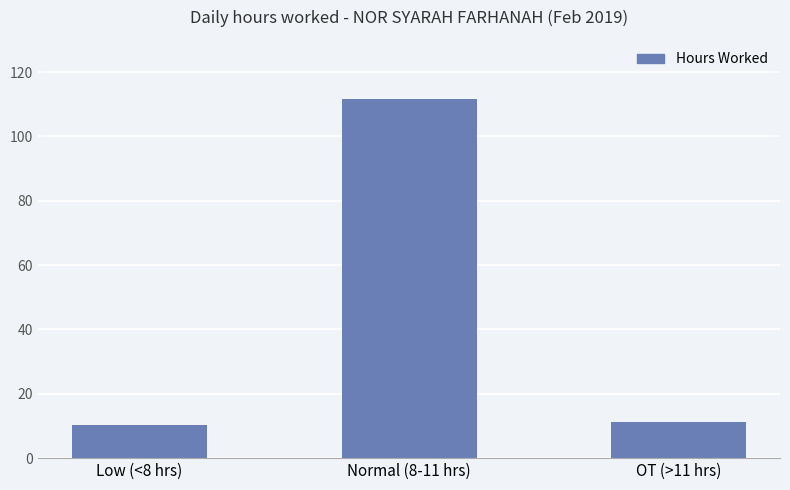

Reading left to right, transcribe all the data shown in this chart.

Low (<8 hrs)=10.3	Normal (8-11 hrs)=111.6	OT (>11 hrs)=11.2